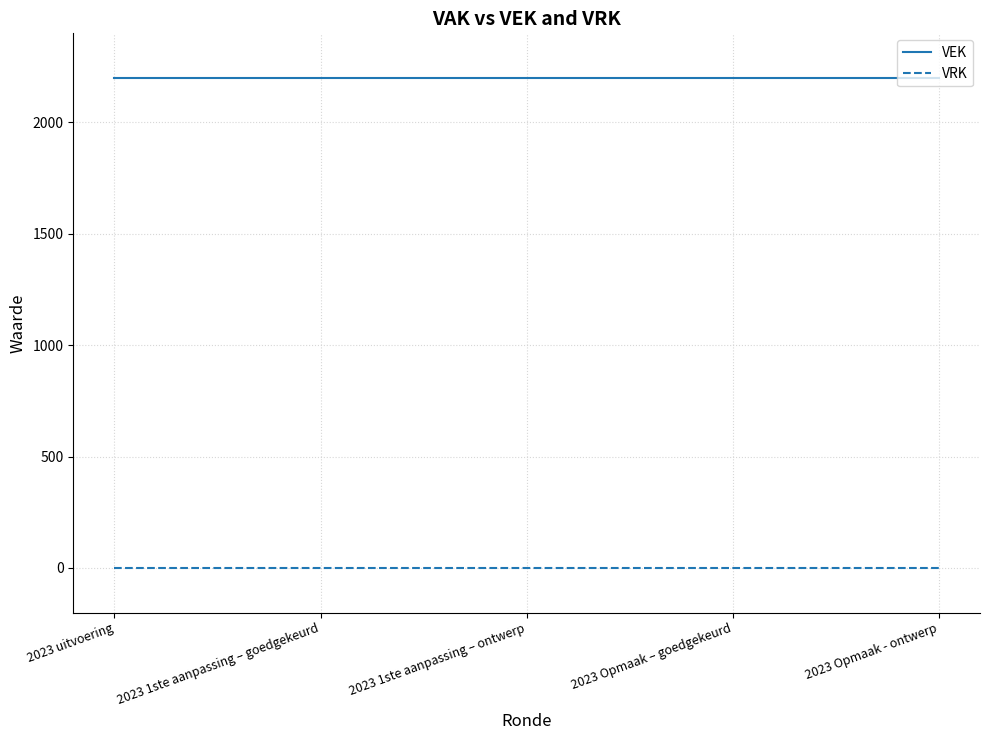

Is it true that VEK equals 2200 at 2023 Opmaak - ontwerp?

True